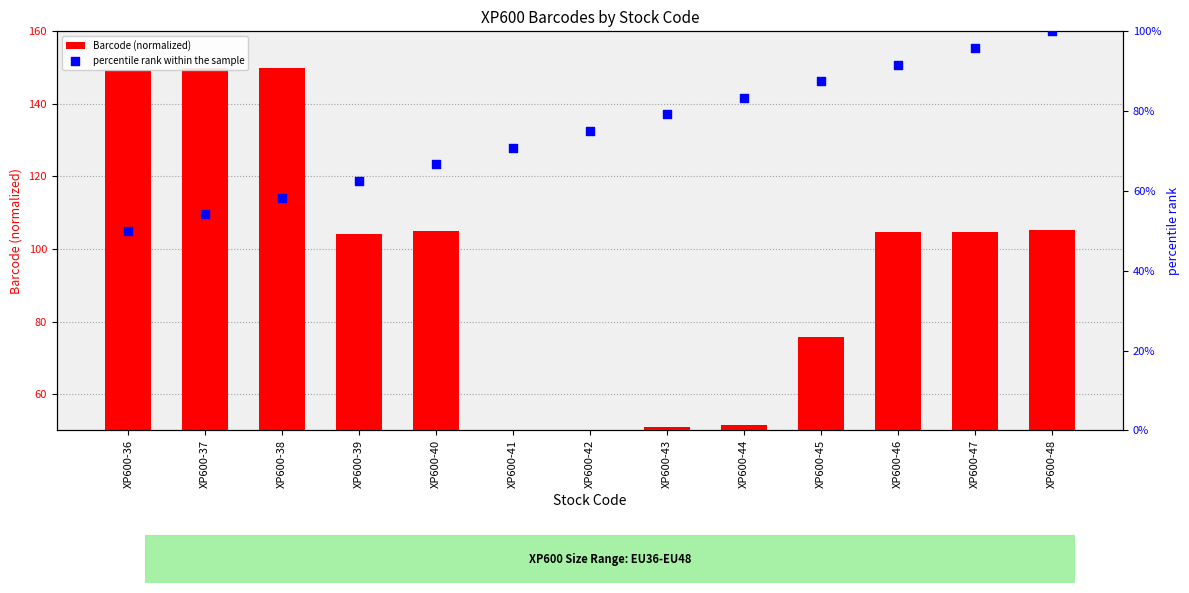

At how many categories does at least one series exceed 146?

3